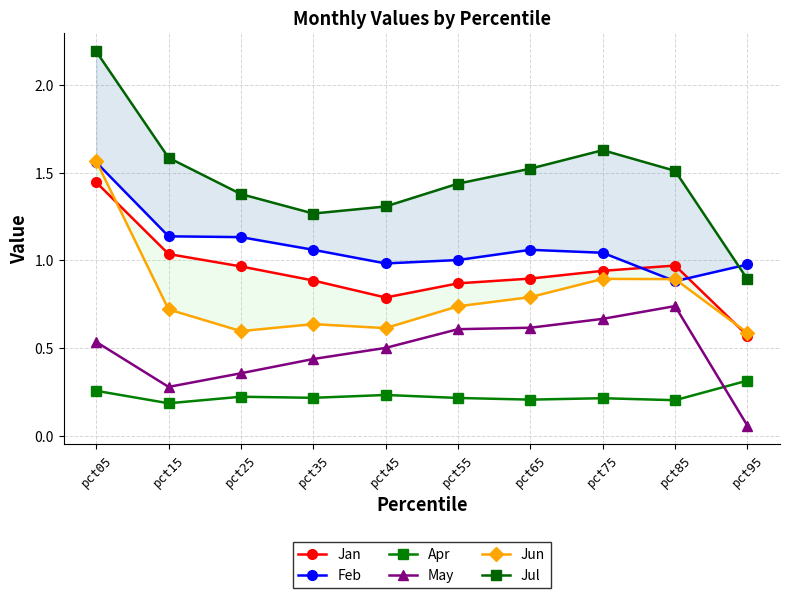

What is the lowest value of the May series?

0.1